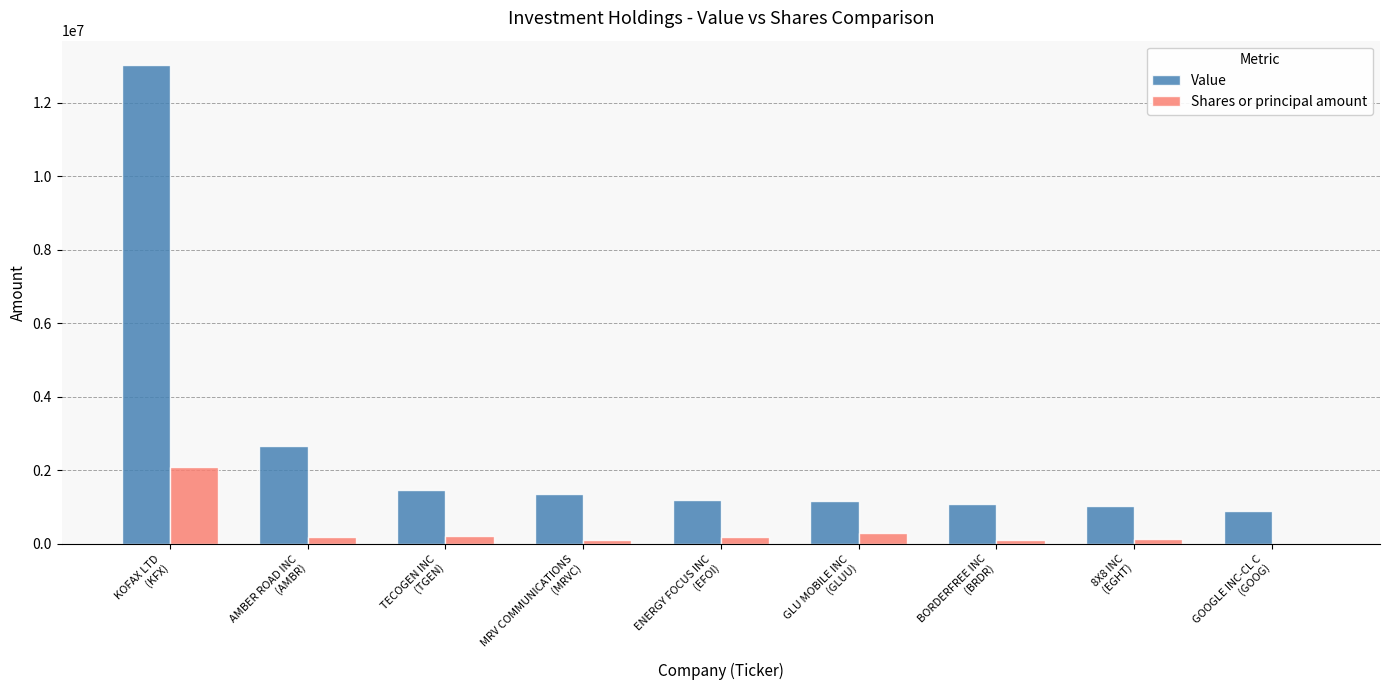

How many categories are shown in the chart?

9